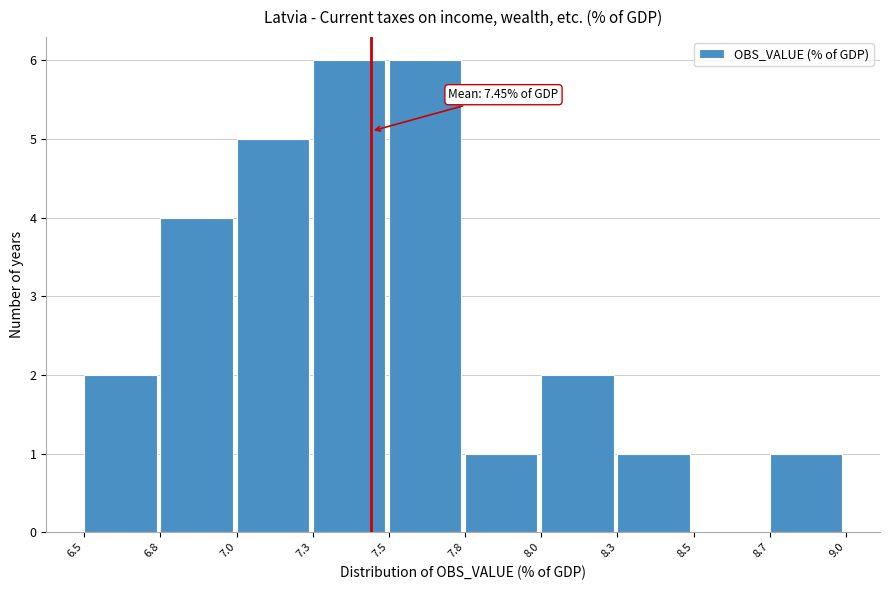

Reading right to left, list all the values displayed in this chart.

8.7=1	8.5=0	8.3=1	8.0=2	7.8=1	7.5=6	7.3=6	7.0=5	6.8=4	6.5=2